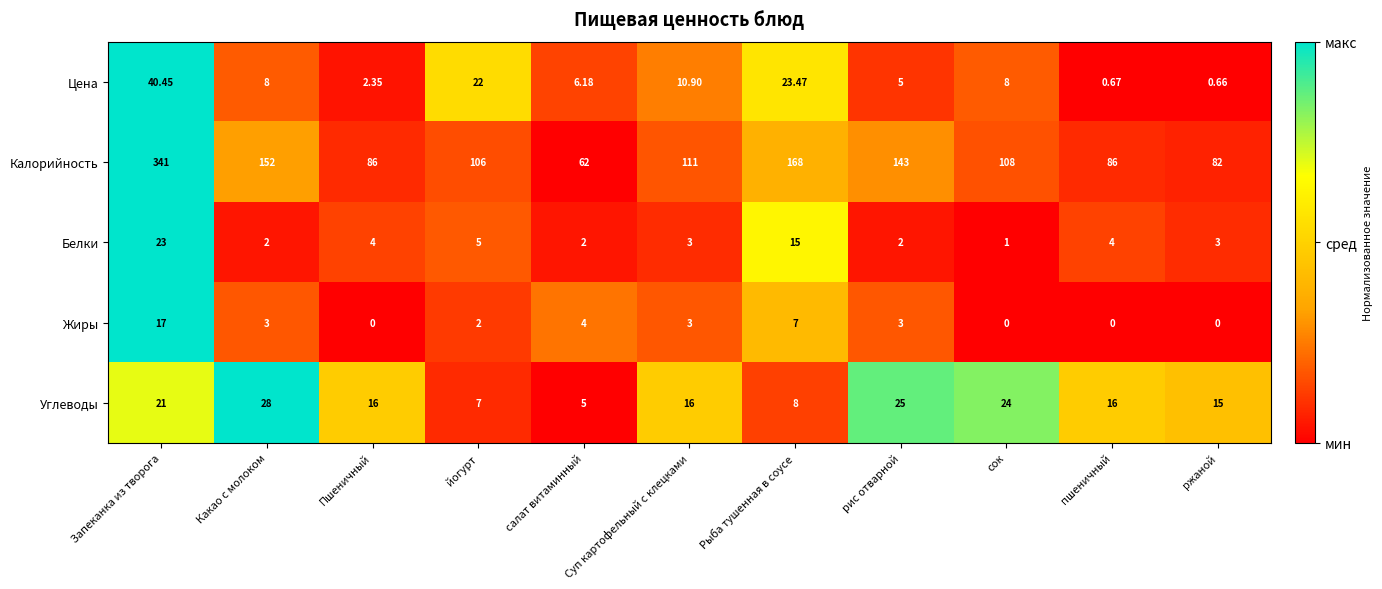

What is the difference between the highest and lowest values at пшеничный?

86.0